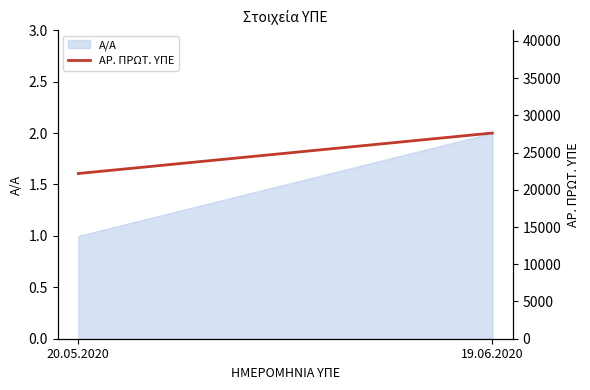

Which category has the lowest value across all series?

20.05.2020